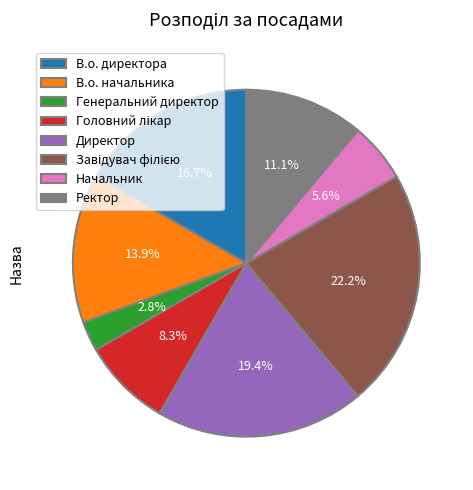

Is it true that Начальник is 1% of the pie?

False